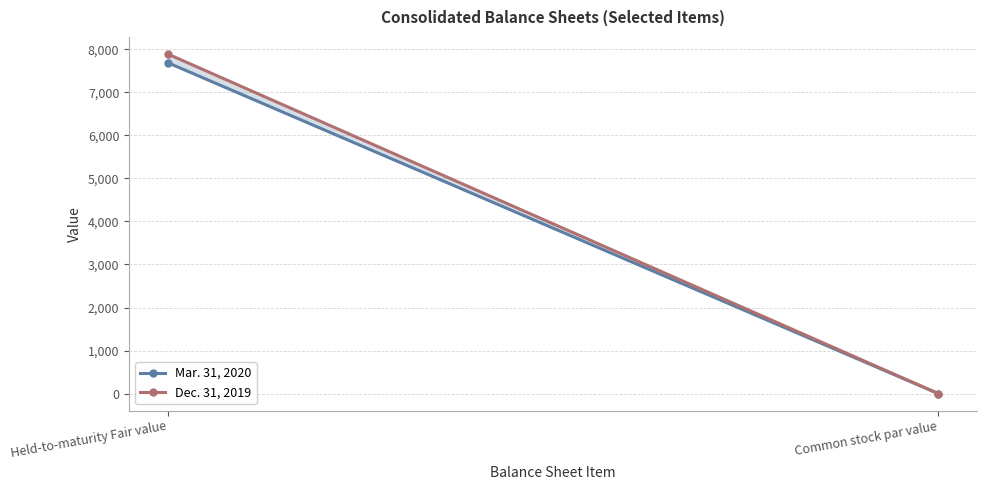

What is the total value across all series at Common stock par value?

4